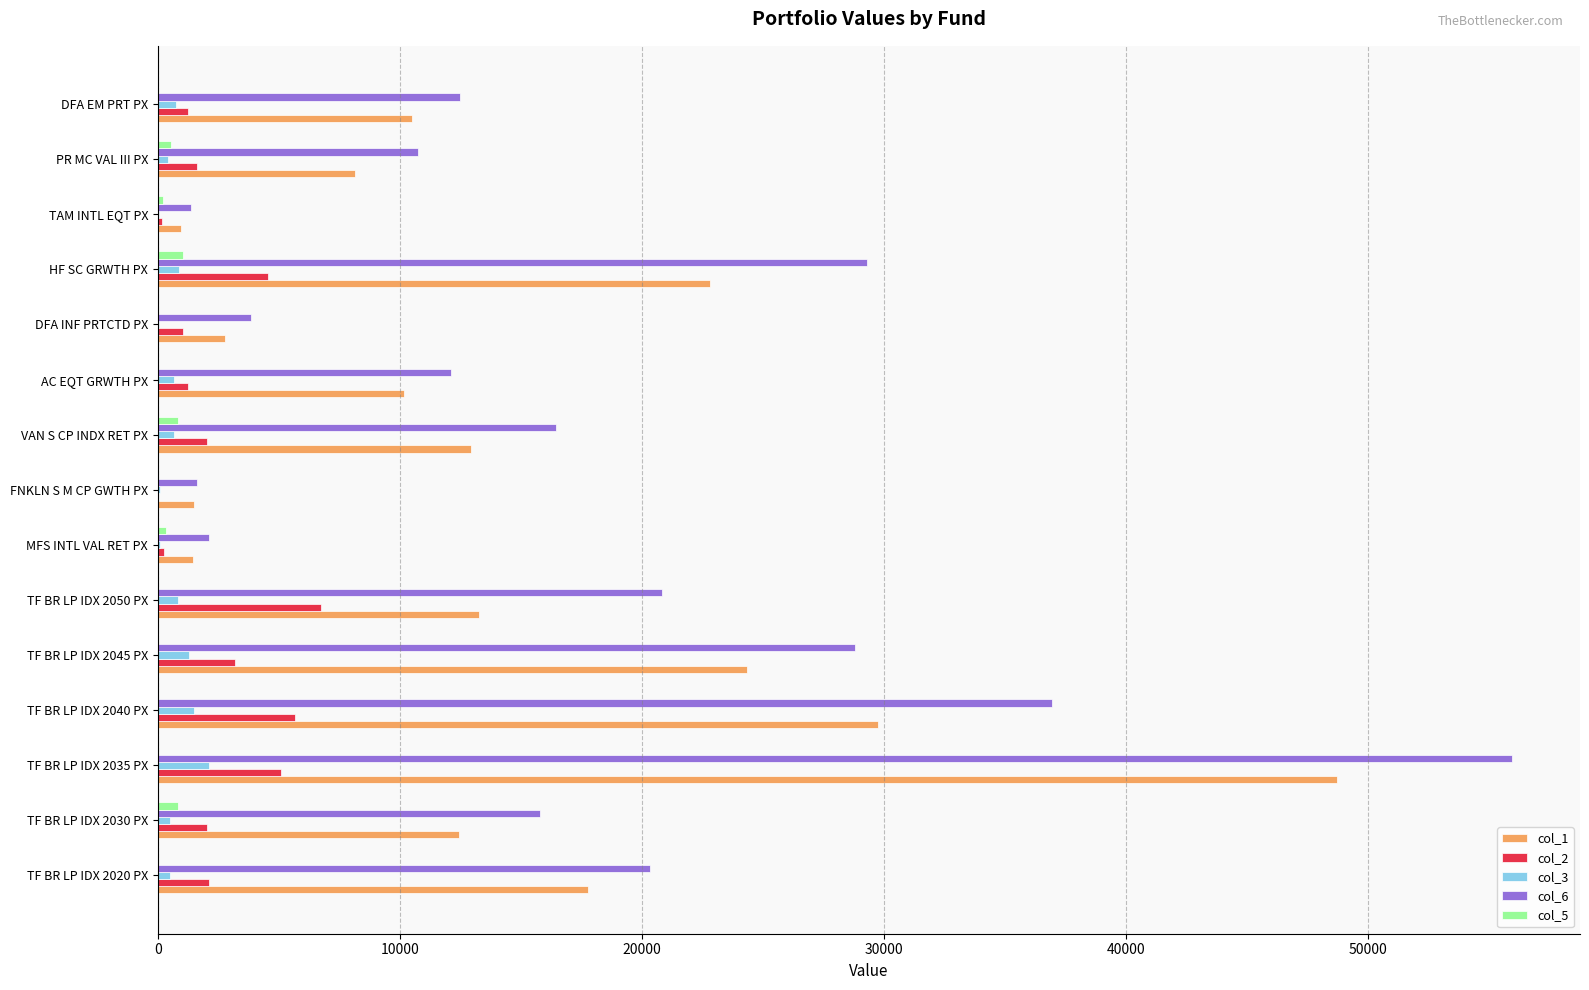

Which series has the largest total across all categories?

col_6